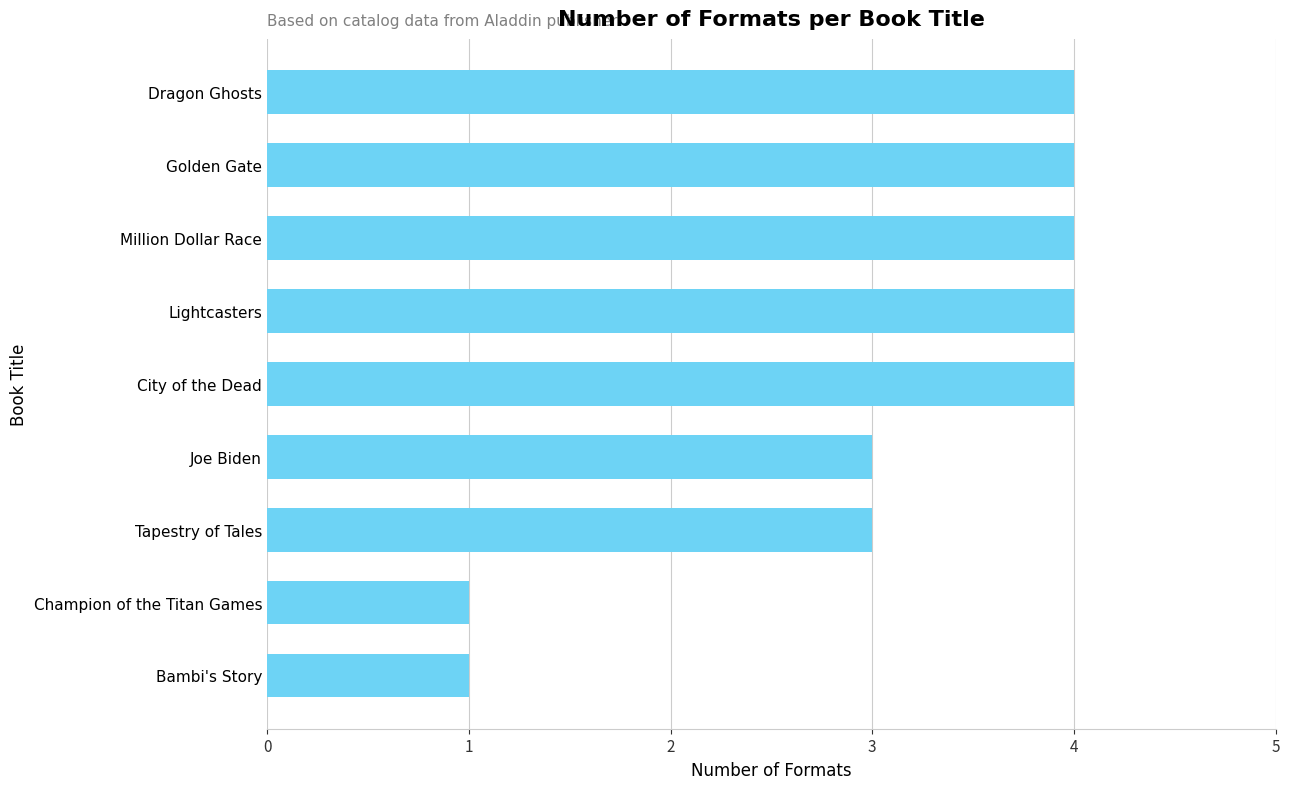

How many distinct data groups are displayed?

1